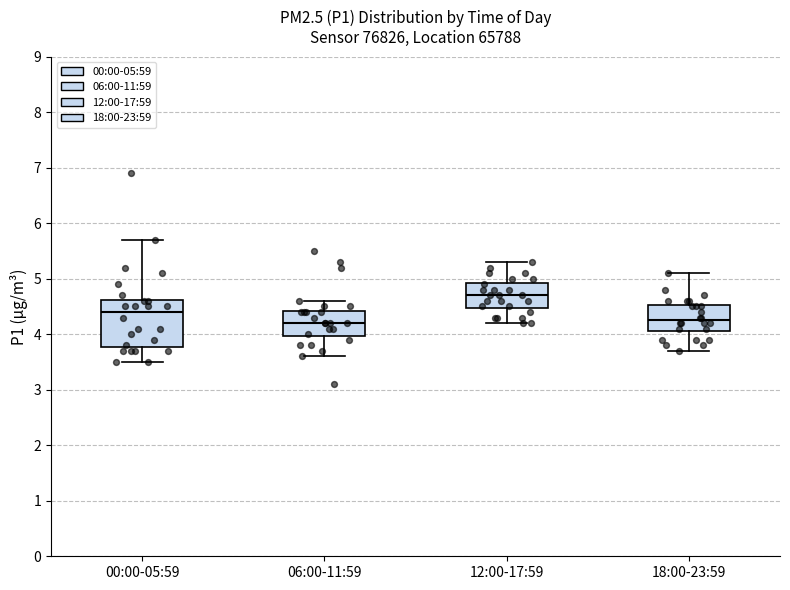

Reading left to right, read every box against the y-axis: the position of its median line, the range the box covers, and the ends of its whiskers. The values are not printed on the chart, so give them approximately, as read against the axis.

00:00-05:59: median 4.4, box 3.8 to 4.6, whiskers 3.5 to 5.7
06:00-11:59: median 4.2, box 4.0 to 4.4, whiskers 3.6 to 4.6
12:00-17:59: median 4.7, box 4.5 to 4.9, whiskers 4.2 to 5.3
18:00-23:59: median 4.3, box 4.1 to 4.5, whiskers 3.7 to 5.1